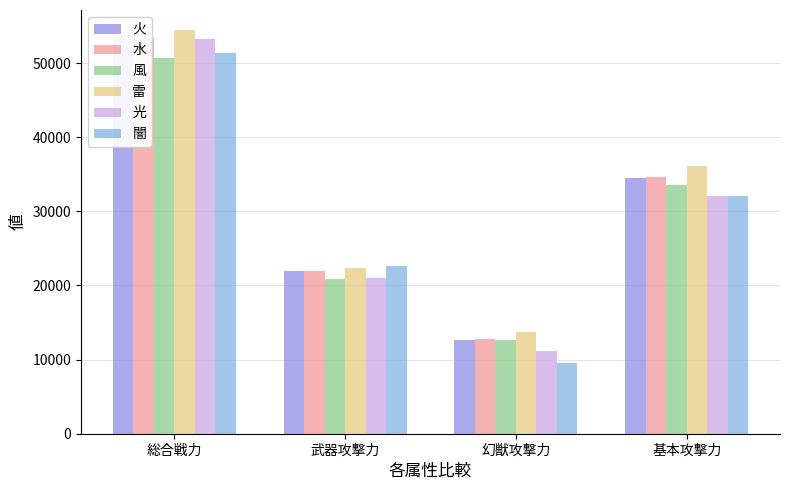

What is the value of the 風 bar at the 4th from the left?

33554